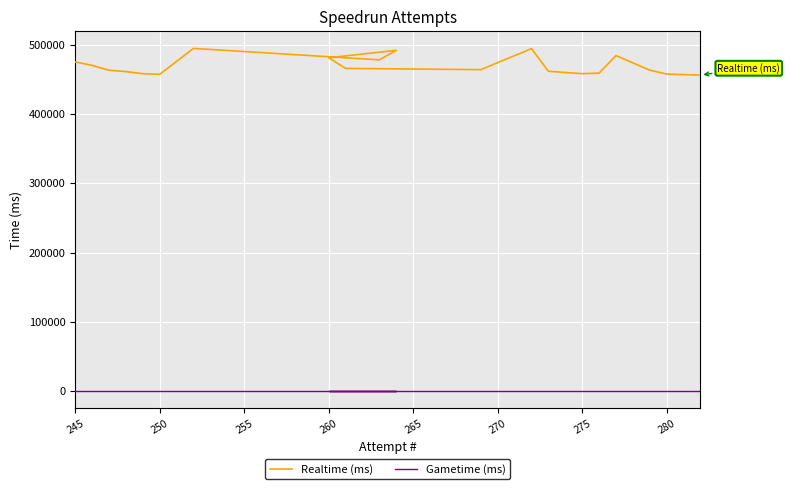

What are all the series names shown in the legend?

Realtime (ms), Gametime (ms)